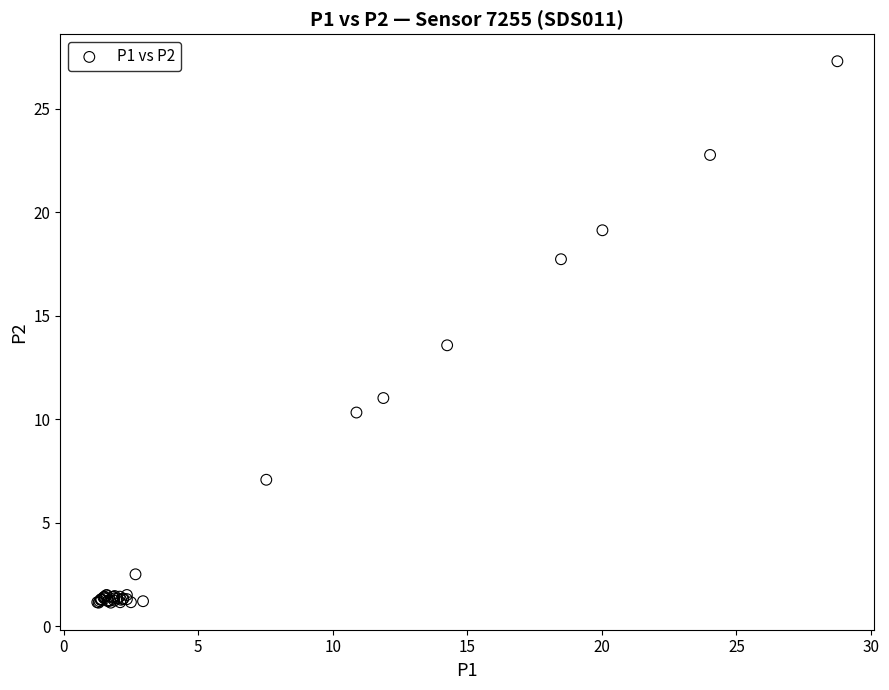

What Y value in the scatter plot is closest to 14?

13.6